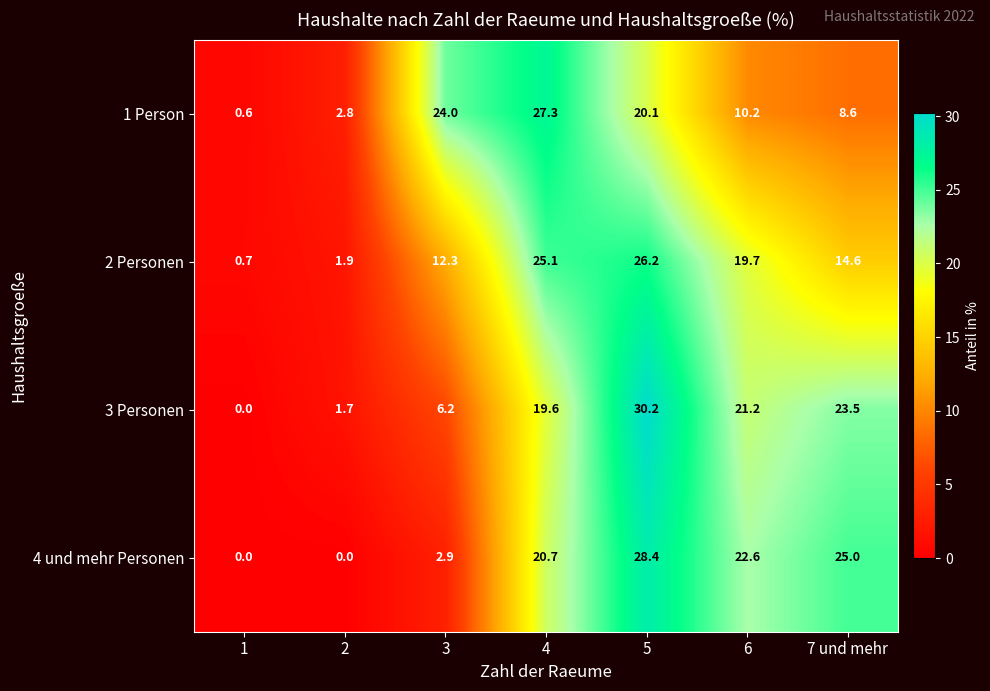

What is the sum of all 2 Personen values?

100.5